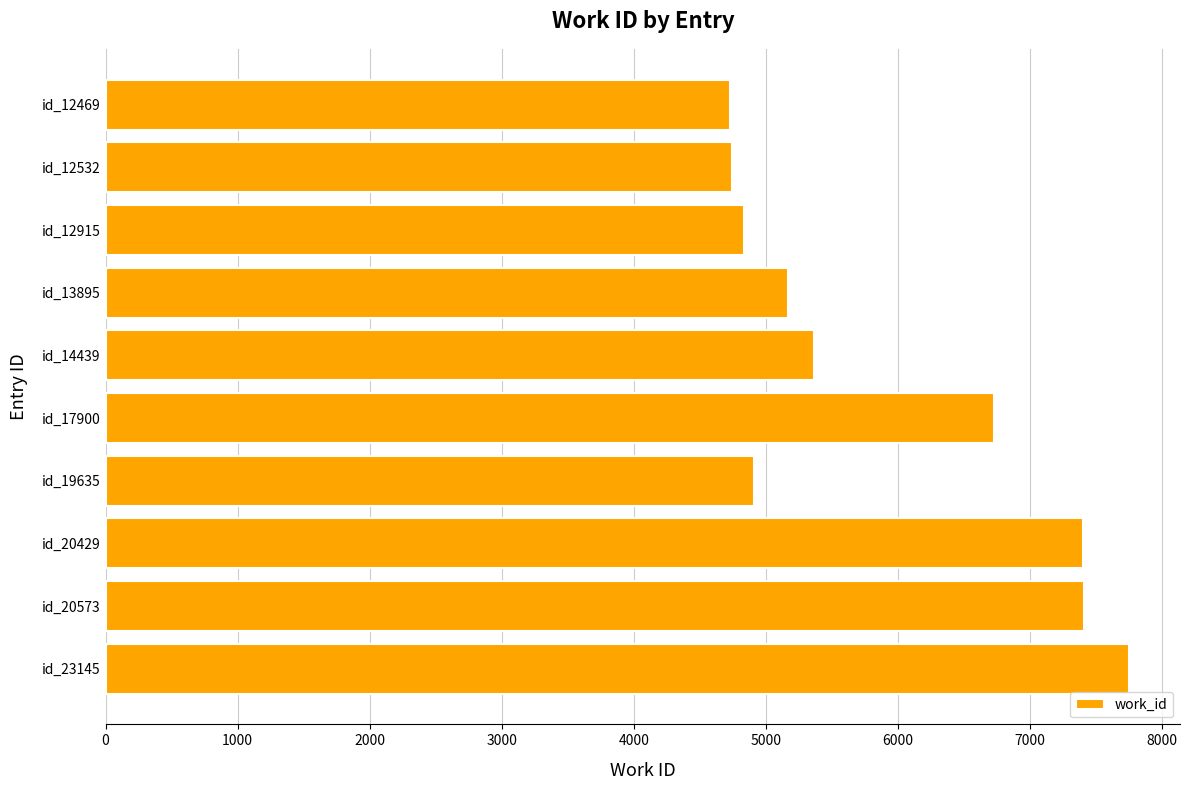

What is the approximate value at id_12469?

4727